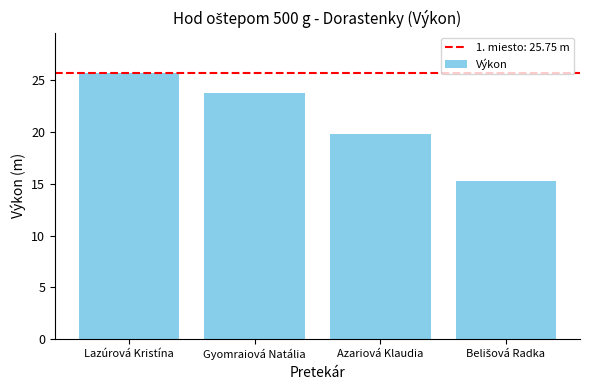

How many values are below 23?

2